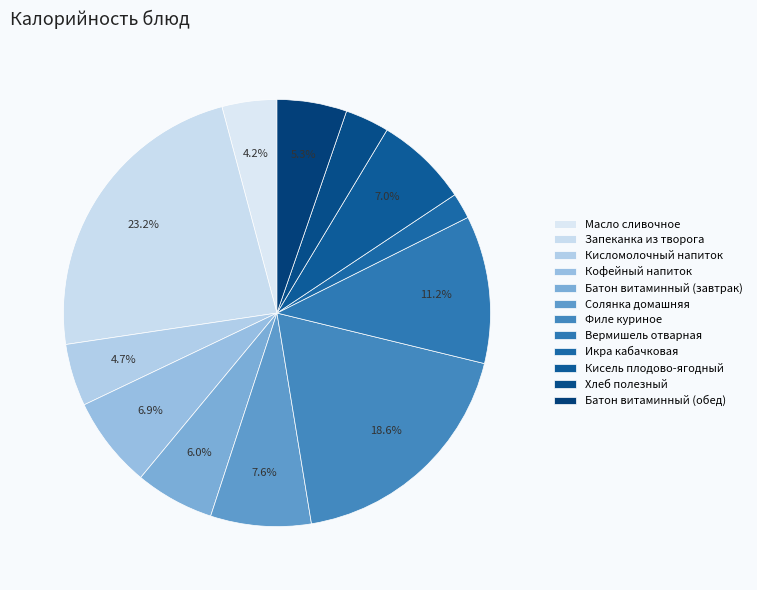

To the nearest percent, what is the difference between the largest and smallest slice percentages?

21%